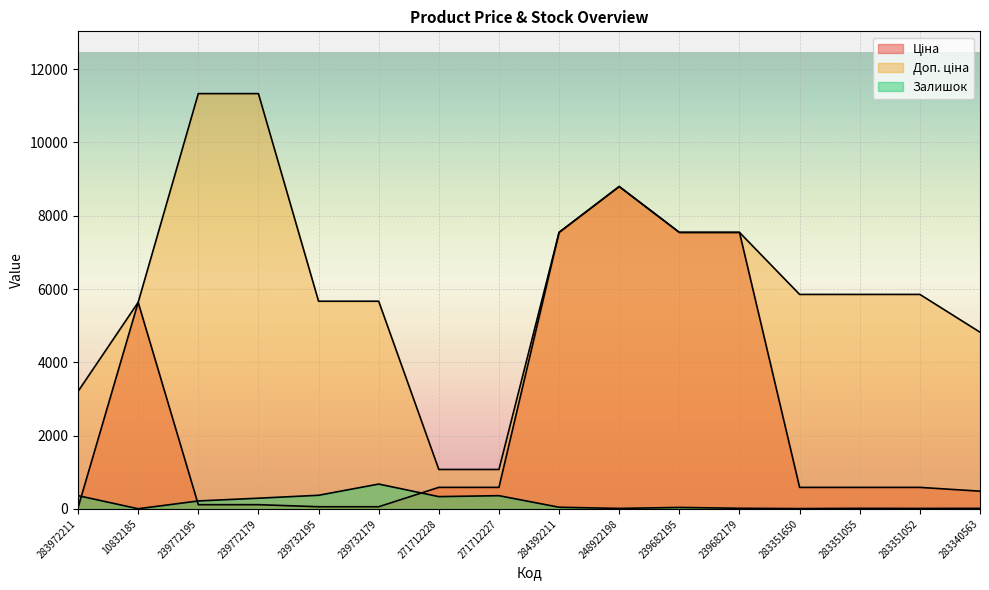

What is the difference between the highest and lowest values at 239682179?

7530.9